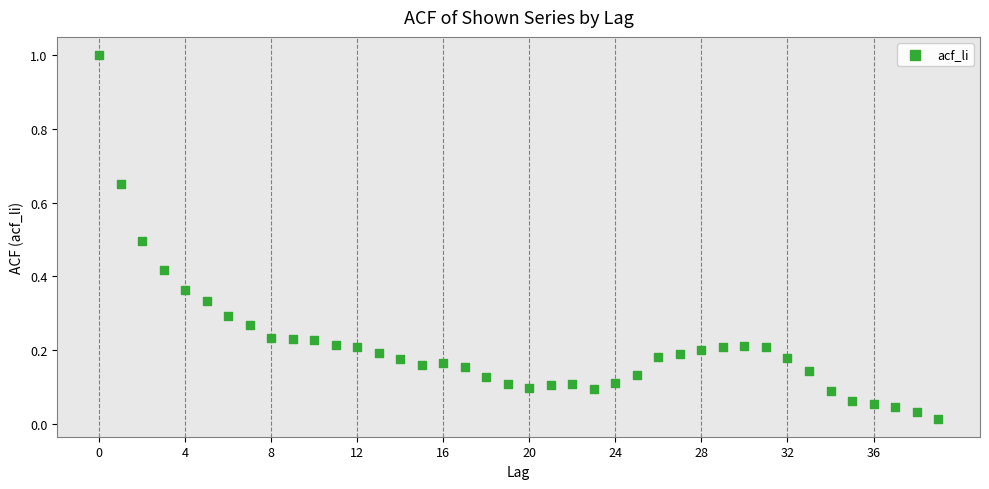

What is the range of Y values (max minus min)?

1.0